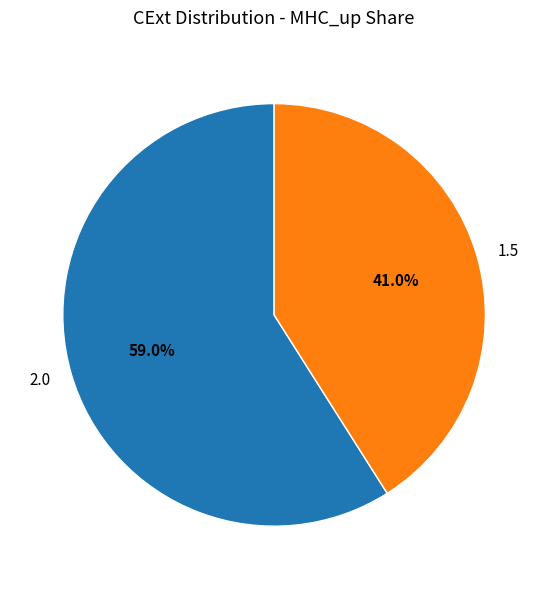

Which category has the smallest portion of the pie?

1.5